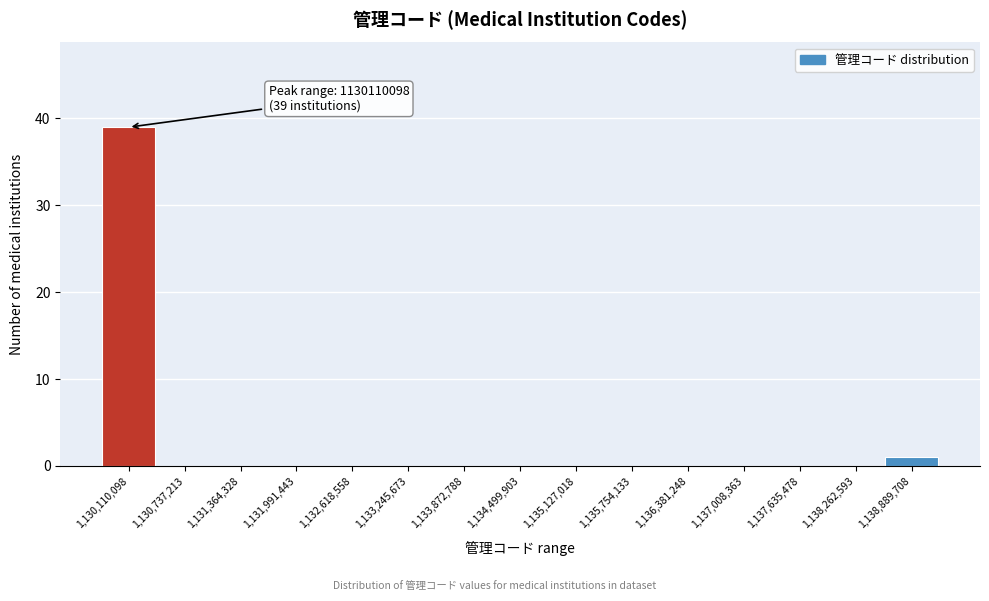

Reading right to left, extract all data points from this chart.

1,138,889,708=1	1,138,262,593=0	1,137,635,478=0	1,137,008,363=0	1,136,381,248=0	1,135,754,133=0	1,135,127,018=0	1,134,499,903=0	1,133,872,788=0	1,133,245,673=0	1,132,618,558=0	1,131,991,443=0	1,131,364,328=0	1,130,737,213=0	1,130,110,098=39